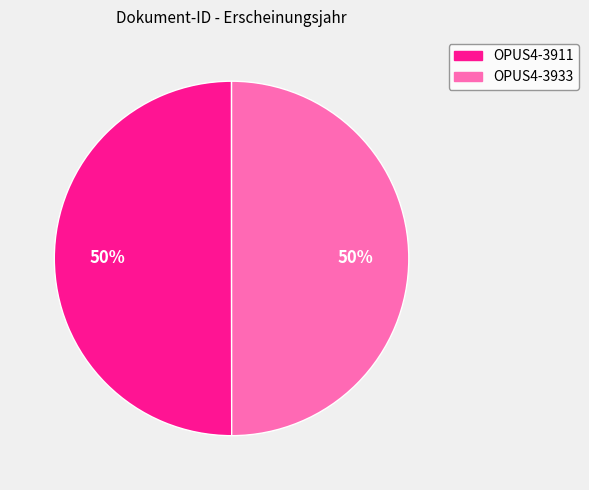

True or false: OPUS4-3933 accounts for 58% of the total.

False